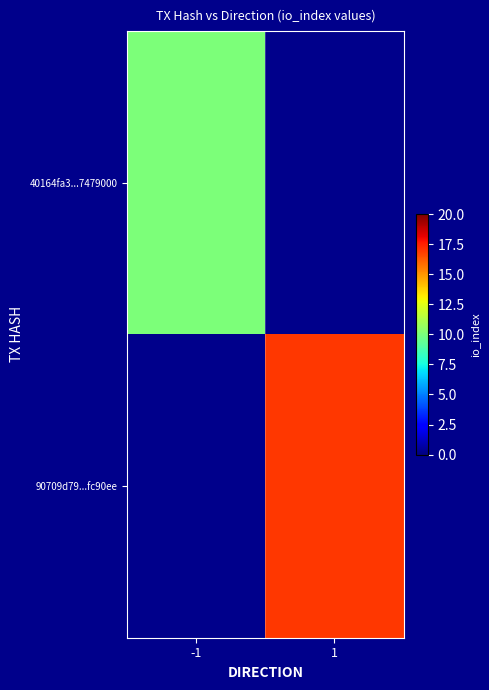

What is the spread (max minus min) of values at -1?

10